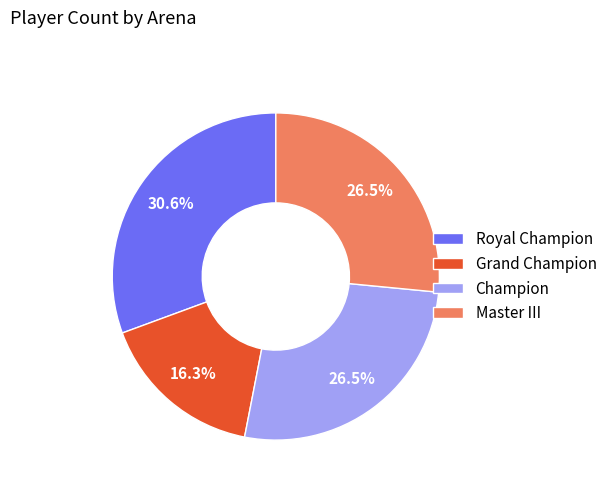

To the nearest percent, what percentage of the pie is Grand Champion?

16%